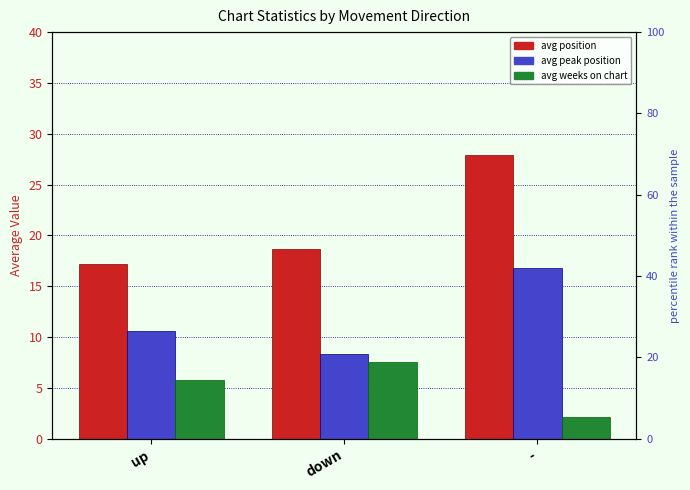

What are all the series names shown in the legend?

avg position, avg peak position, avg weeks on chart